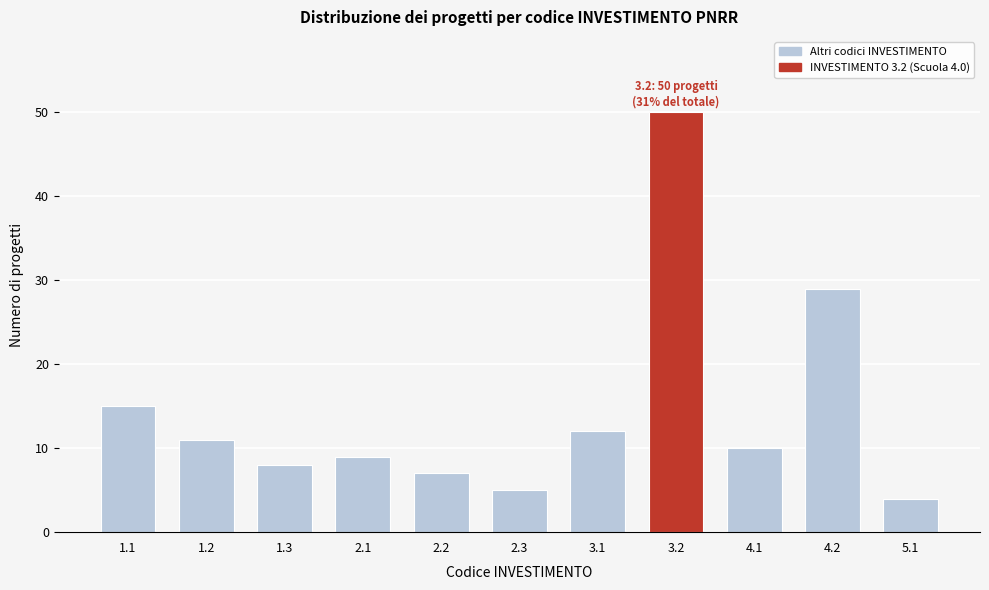

Reading left to right, extract all data points from this chart.

1.1=15	1.2=11	1.3=8	2.1=9	2.2=7	2.3=5	3.1=12	3.2=50	4.1=10	4.2=29	5.1=4